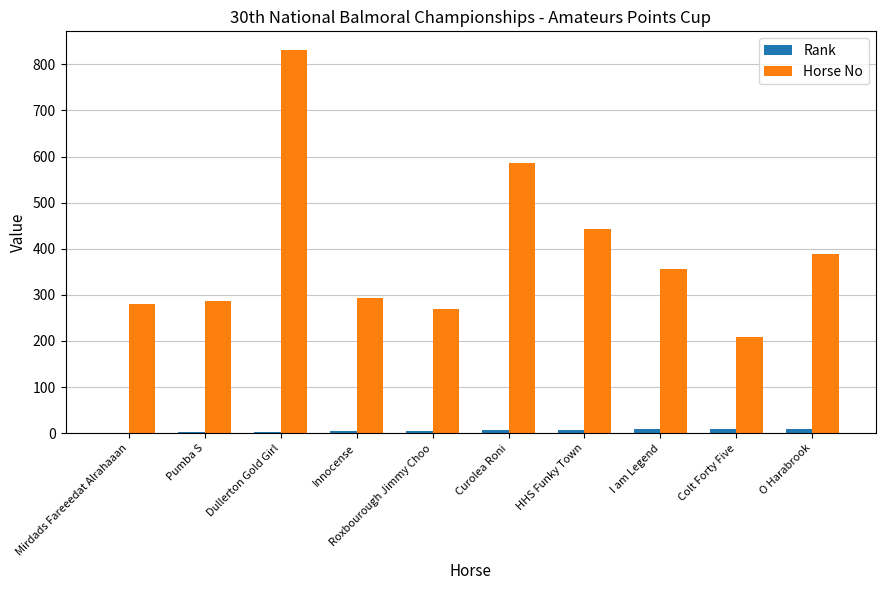

What are all the series names shown in the legend?

Rank, Horse No